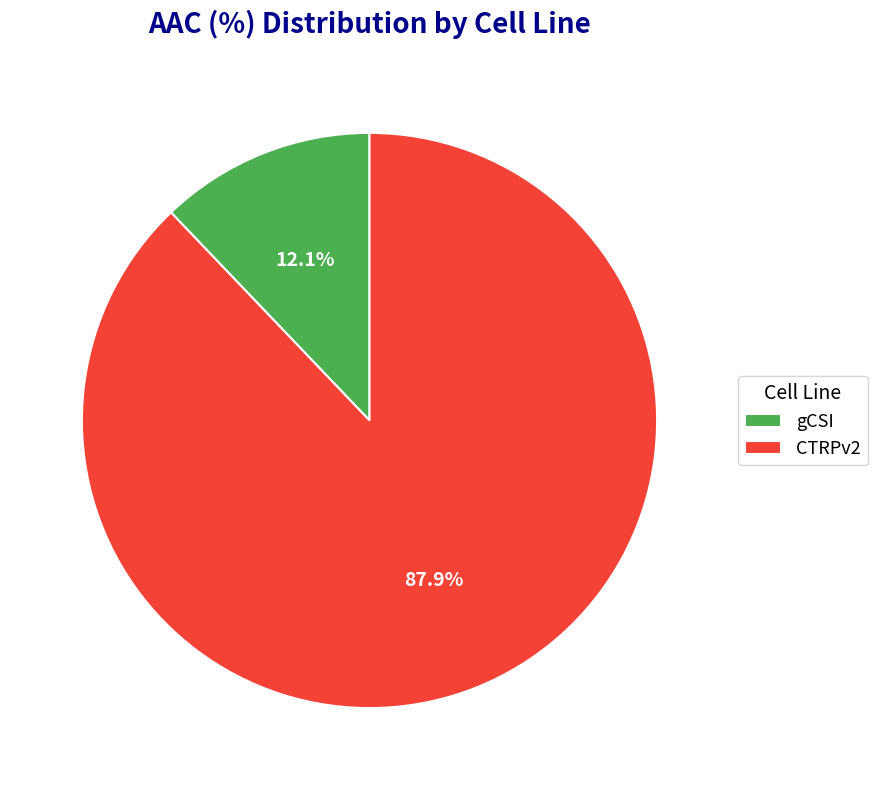

Which category has the biggest portion of the pie?

CTRPv2